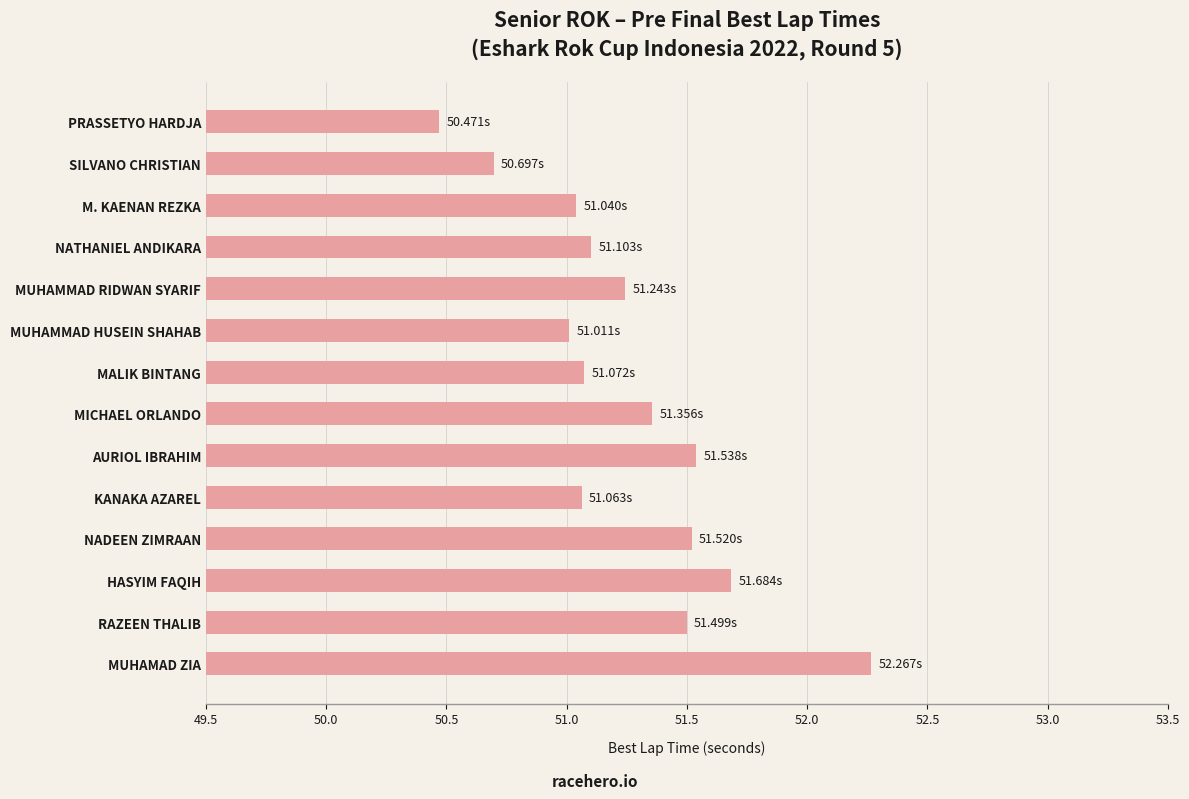

At which category does the chart reach its peak across all series?

MUHAMAD ZIA